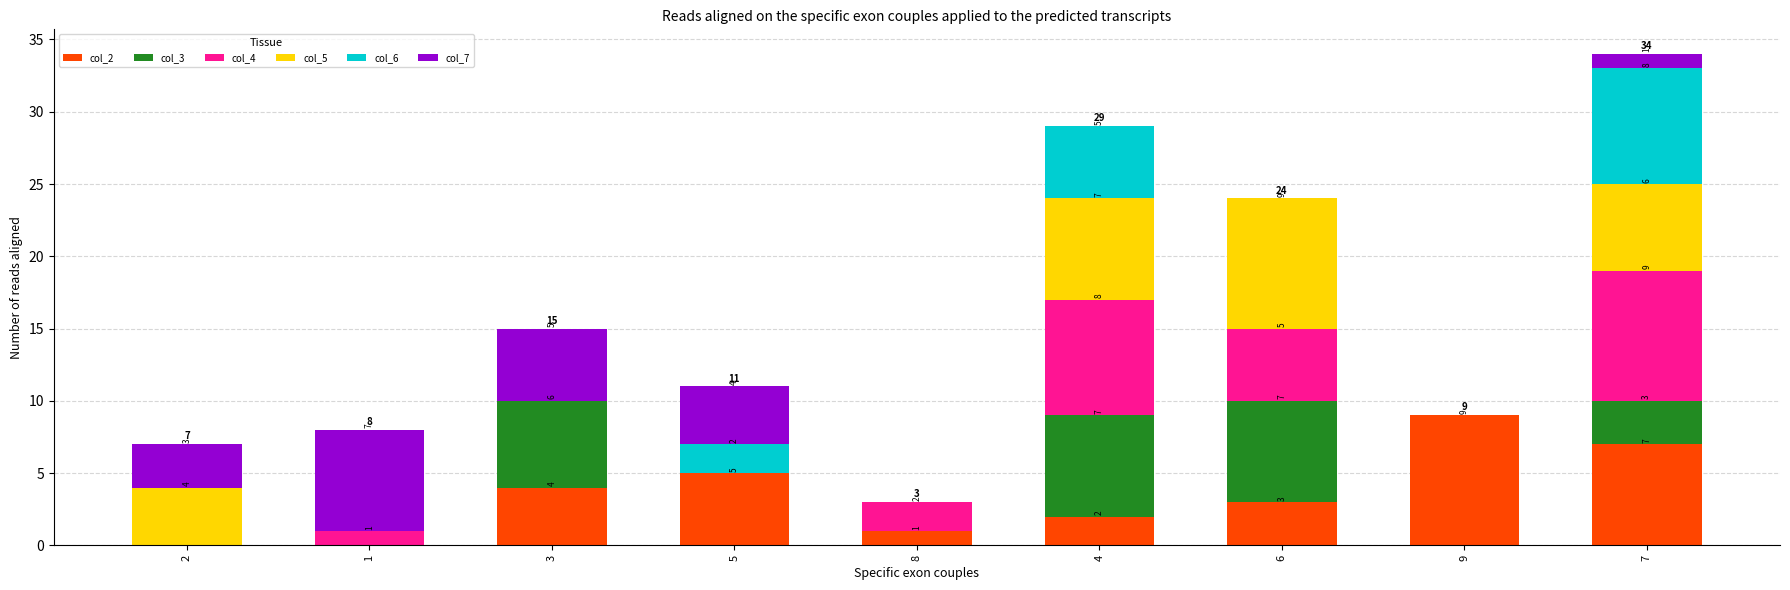

What are all the series names shown in the legend?

col_2, col_3, col_4, col_5, col_6, col_7